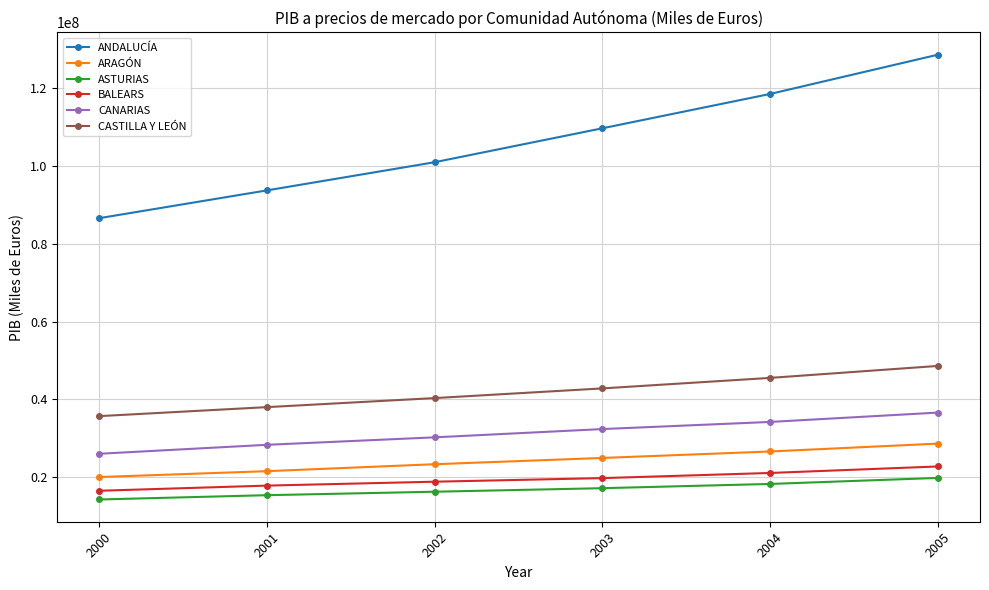

Reading left to right, transcribe all the data shown in this chart.

ANDALUCÍA: 86568676	93709992	100949639	109668109	118493081	128578073
ARAGÓN: 20071592	21577543	23368239	24975186	26638692	28663286
ASTURIAS: 14305047	15409649	16299205	17208849	18299196	19843031
BALEARS: 16545333	17870191	18874734	19795906	21120475	22790808
CANARIAS: 26048646	28352782	30271685	32396850	34229642	36631532
CASTILLA Y LEÓN: 35717613	38031539	40357850	42842365	45544681	48617553